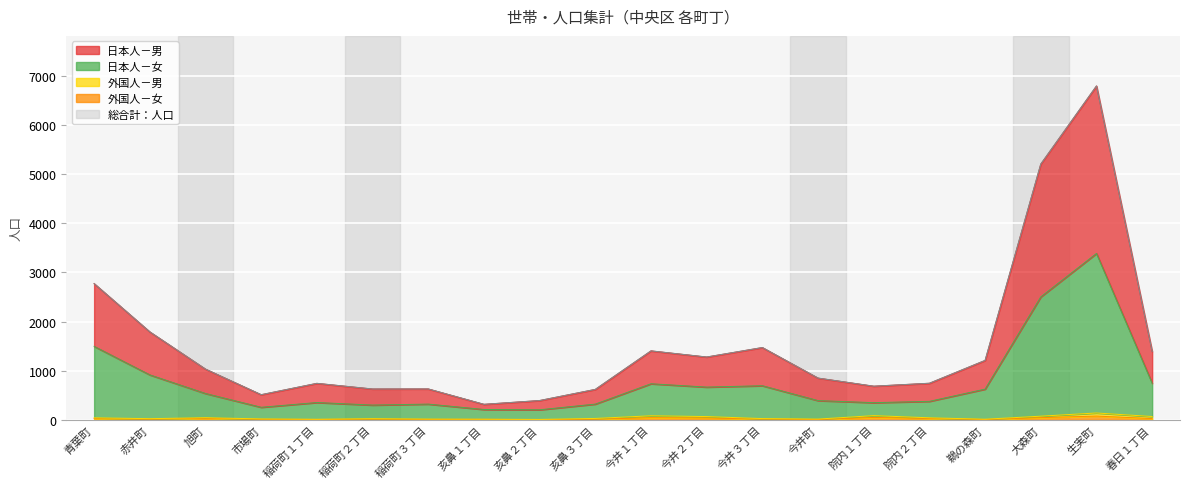

Which series has the largest total across all categories?

総合計：人口